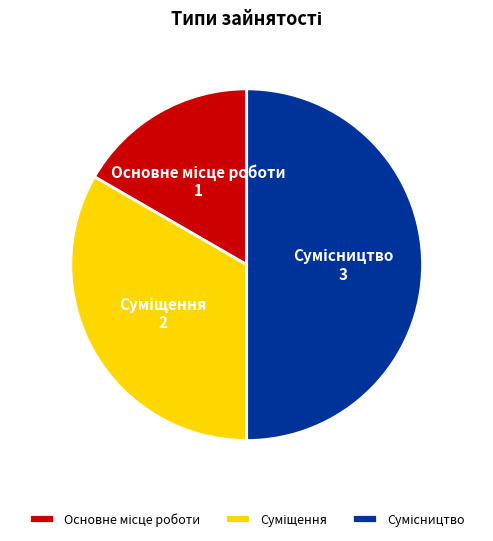

How many segments does this pie chart have?

3